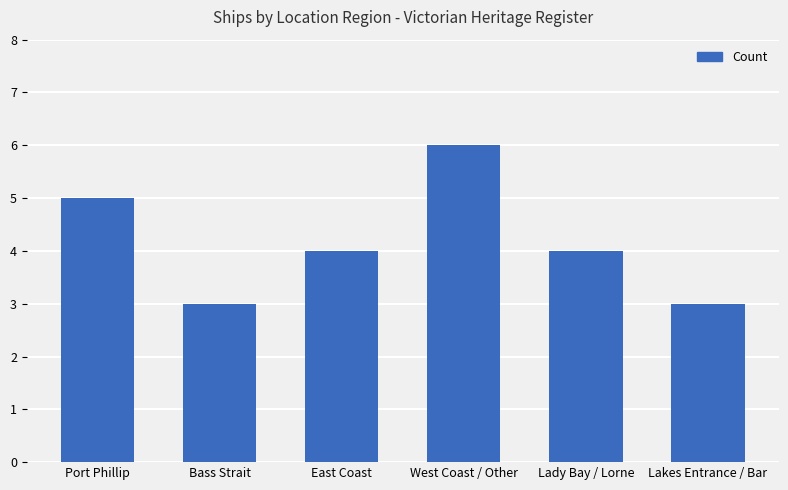

What is the smallest value displayed?

3